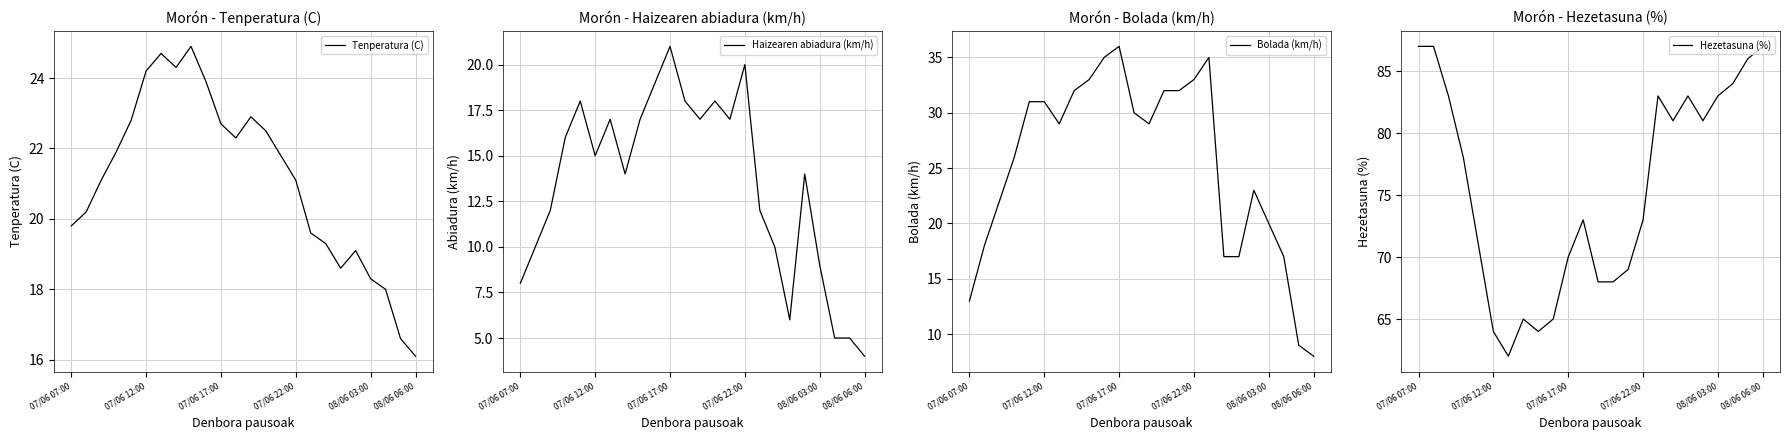

What are all the series names shown in the legend?

Tenperatura (C), Haizearen abiadura (km/h), Bolada (km/h), Hezetasuna (%)